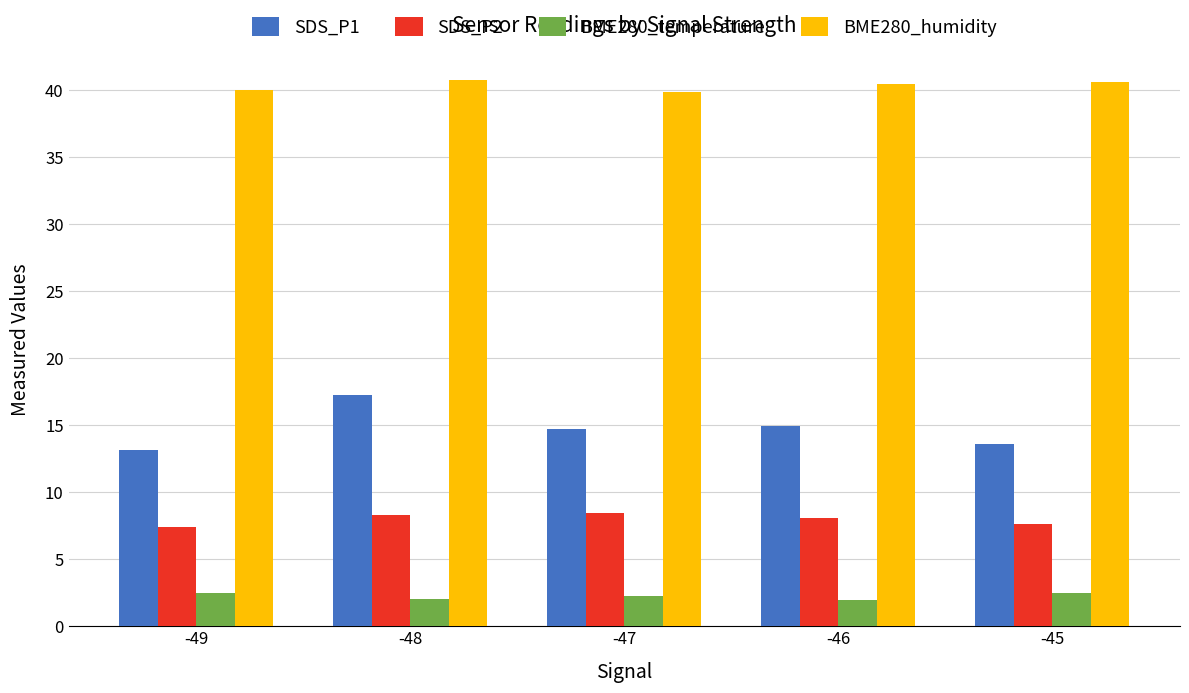

At how many categories does at least one series exceed 22?

5